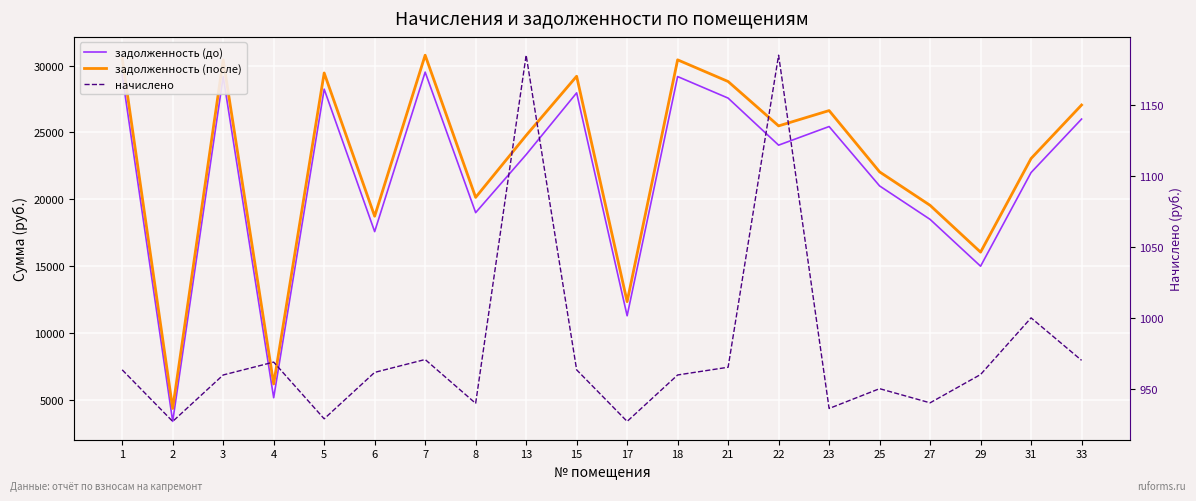

True or false: задолженность (после) and задолженность (до) cross at least once.

False